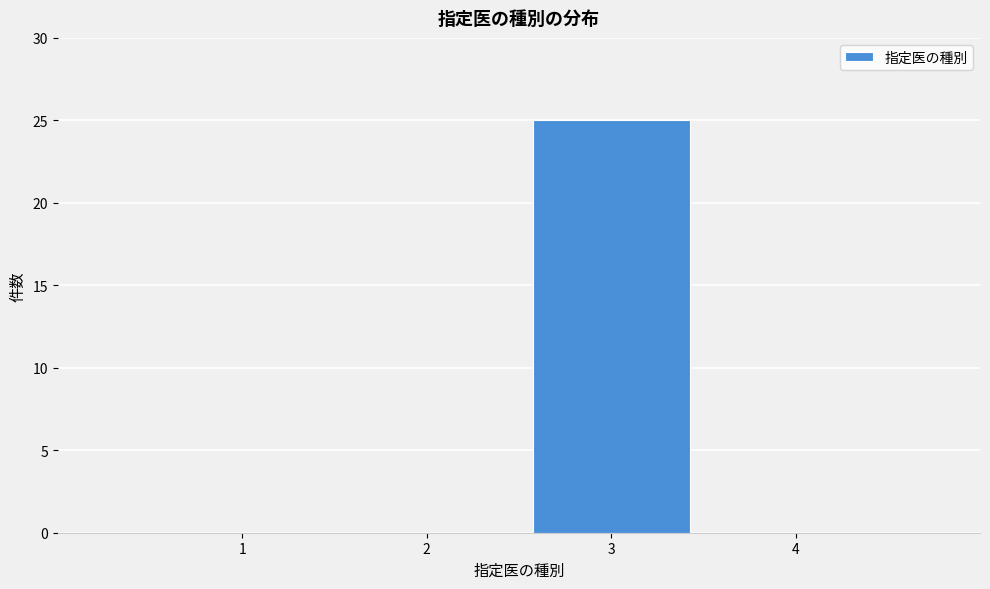

Reading left to right, what are all the values shown in this chart?

1=0	2=0	3=25	4=0